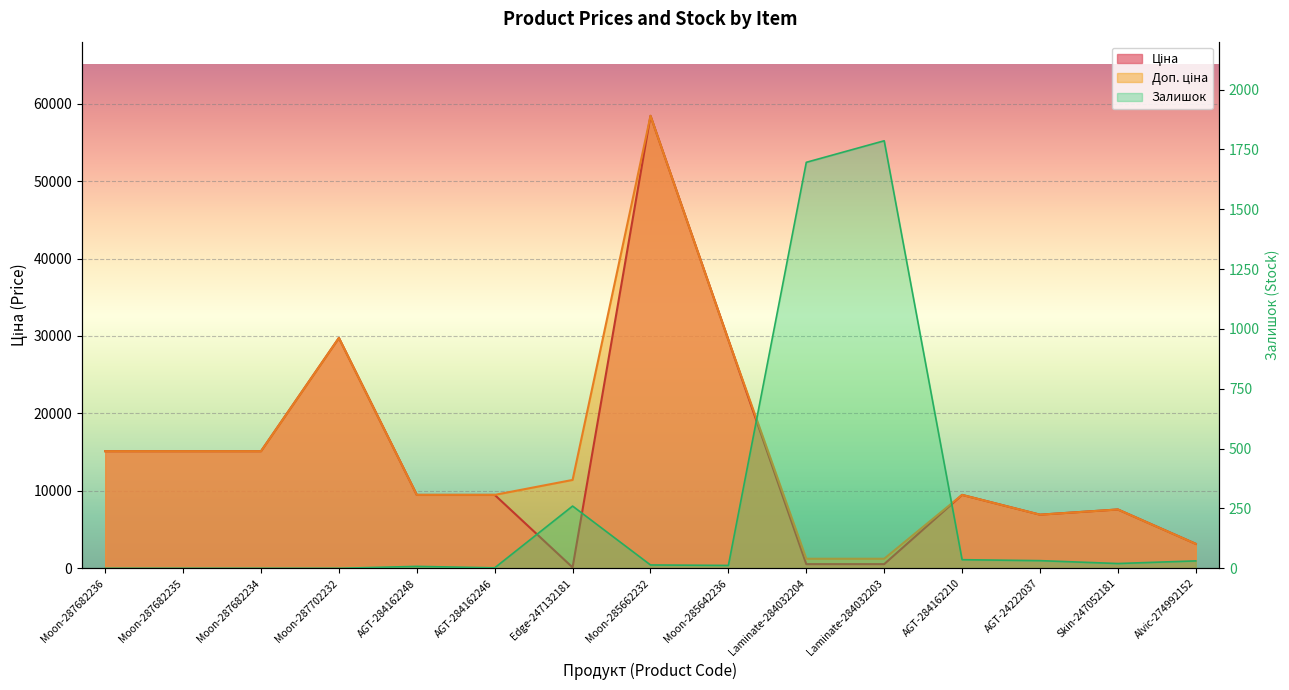

At which label does Залишок reach its minimum?

Moon-287682236